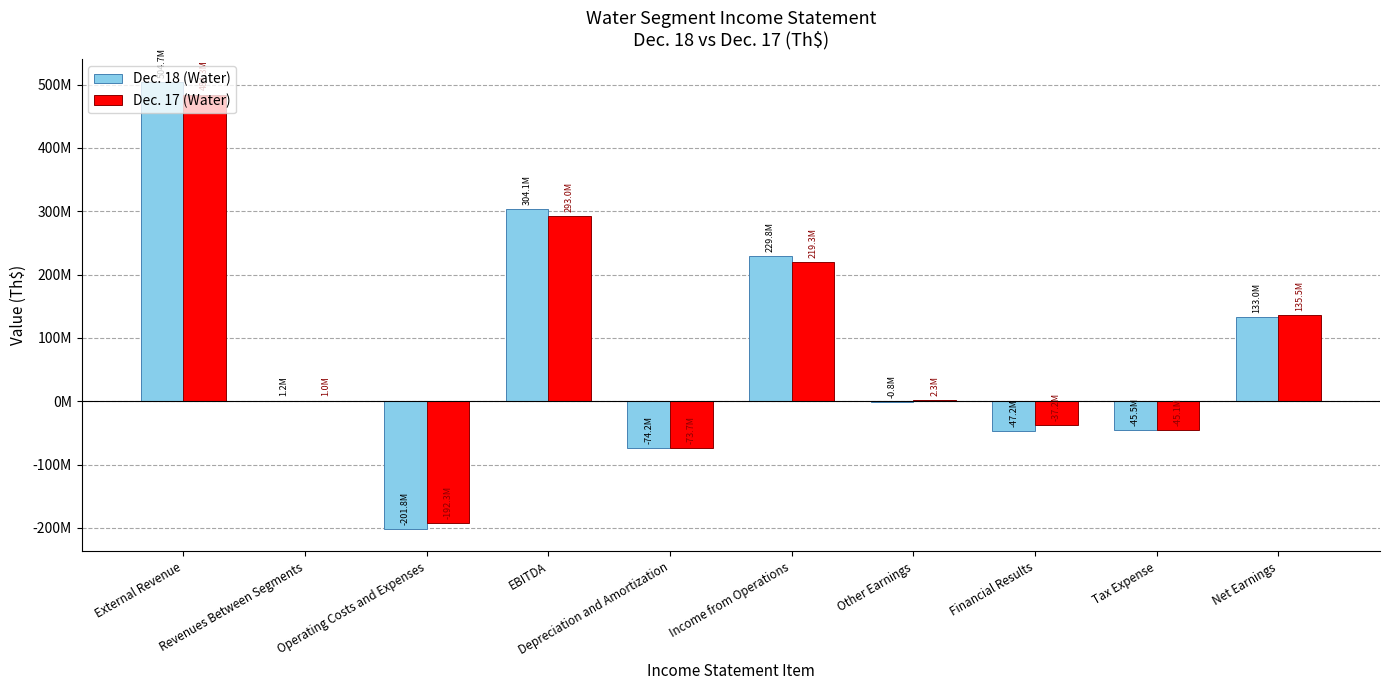

What is the spread (max minus min) of values at Net Earnings?

2464152